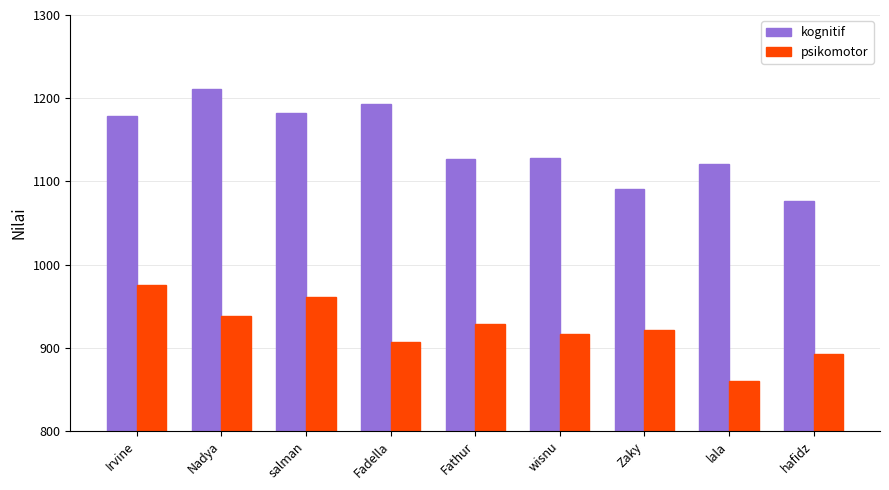

What is the difference between the second highest and minimum values in the psikomotor series?

101